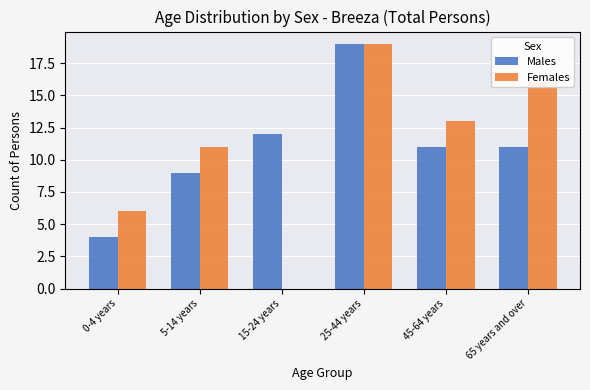

The Males series shows 4 at 0-4 years. True or false?

True